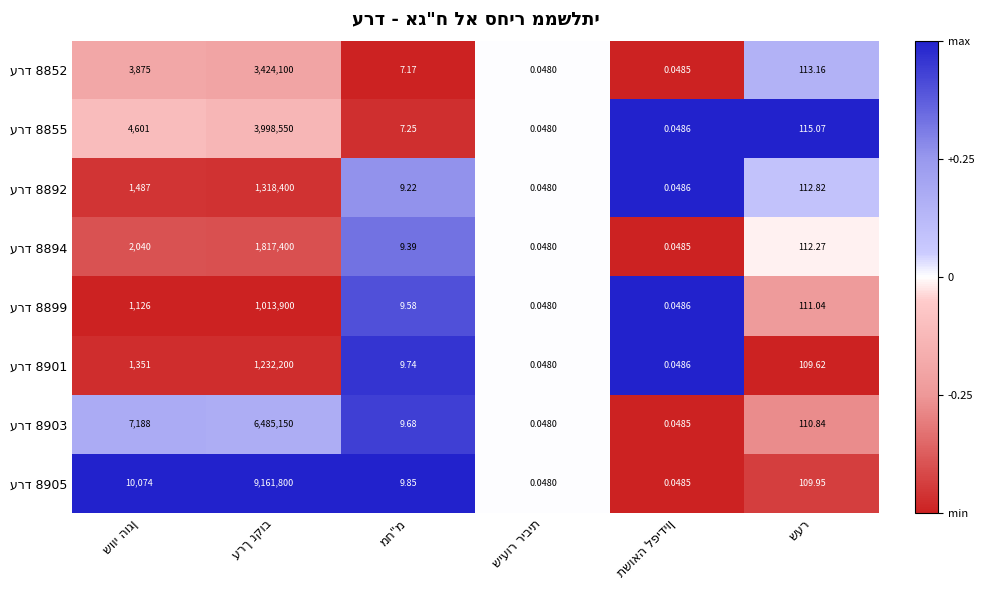

List the series in order of their peak value, lowest first.

ערד 8852, ערד 8894, ערד 8903, ערד 8855, ערד 8892, ערד 8899, ערד 8901, ערד 8905